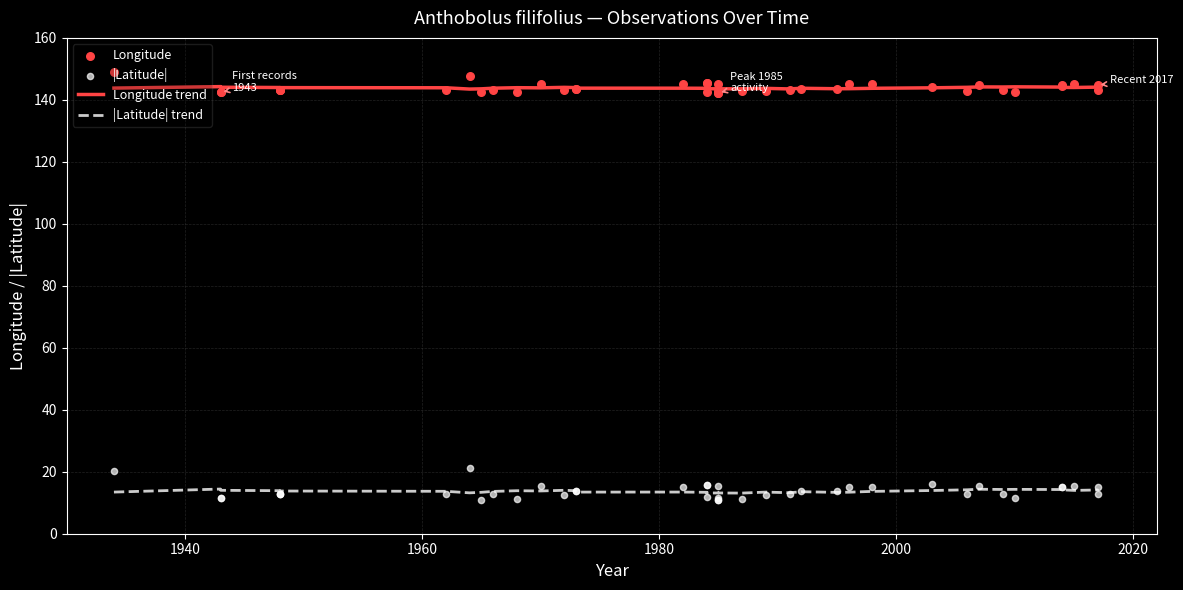

Which series has the largest total across all categories?

Longitude